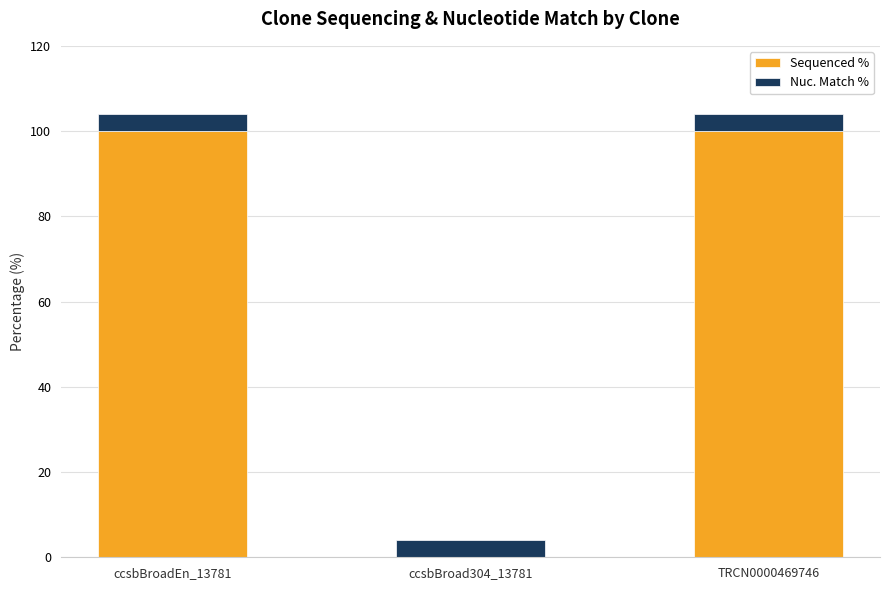

The value of Sequenced % at ccsbBroadEn_13781 is 100. True or false?

True